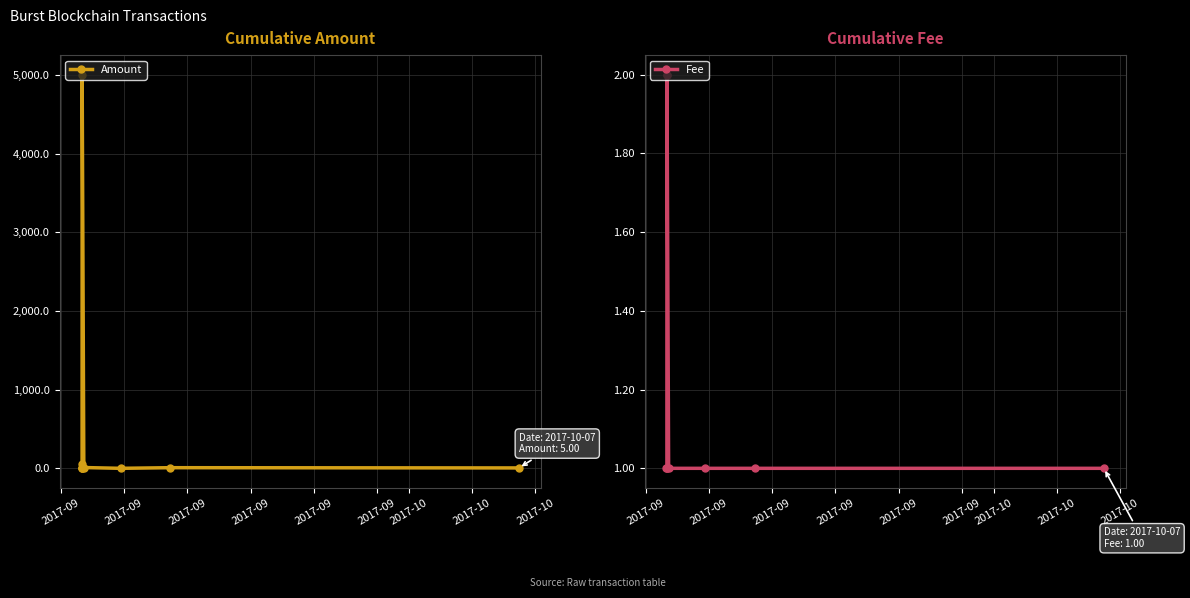

Which label corresponds to the smallest value in the chart?

2017-09